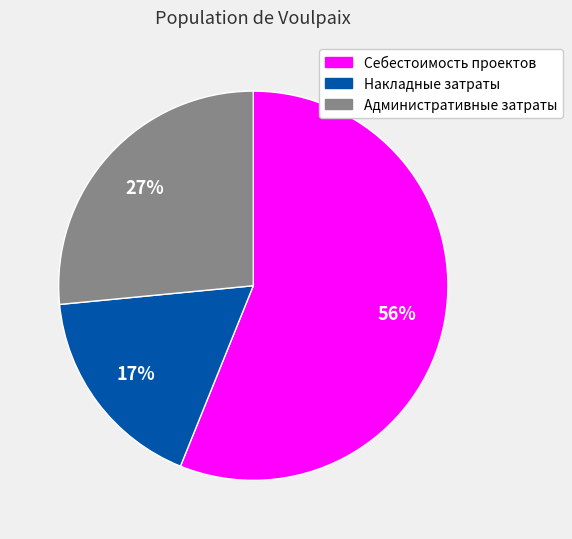

What percentage is the Административные затраты slice, to the nearest percent?

27%